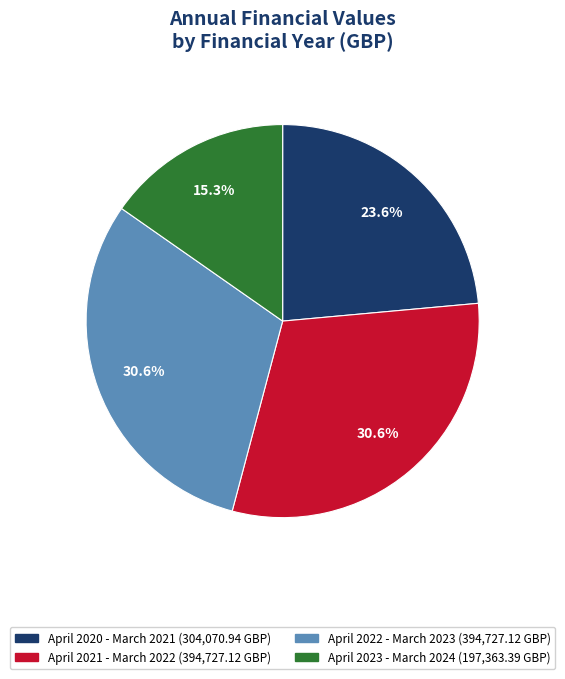

What percentage is NOT represented by April 2023 - March 2024?

84.7%